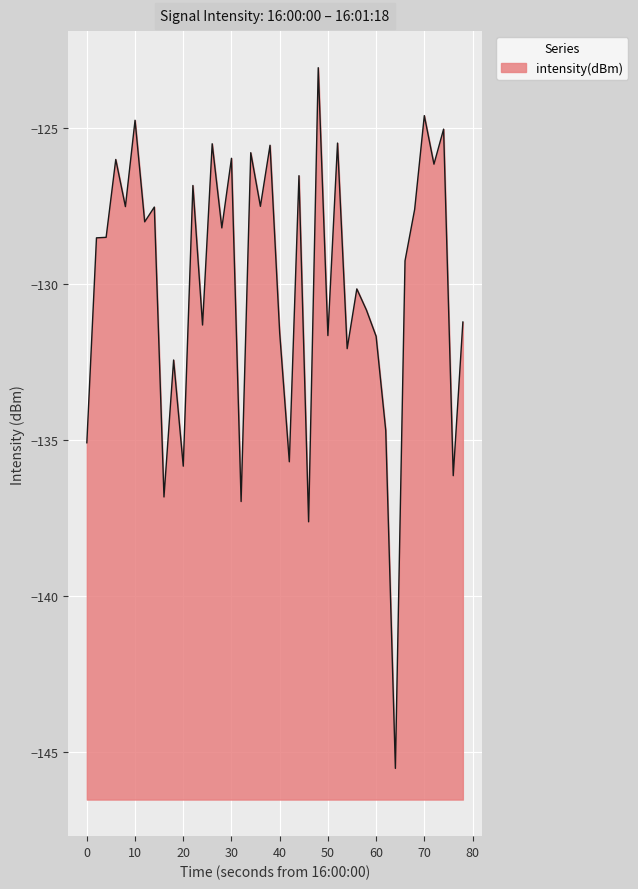

Is it true that the value at 10 is -69.1?

False